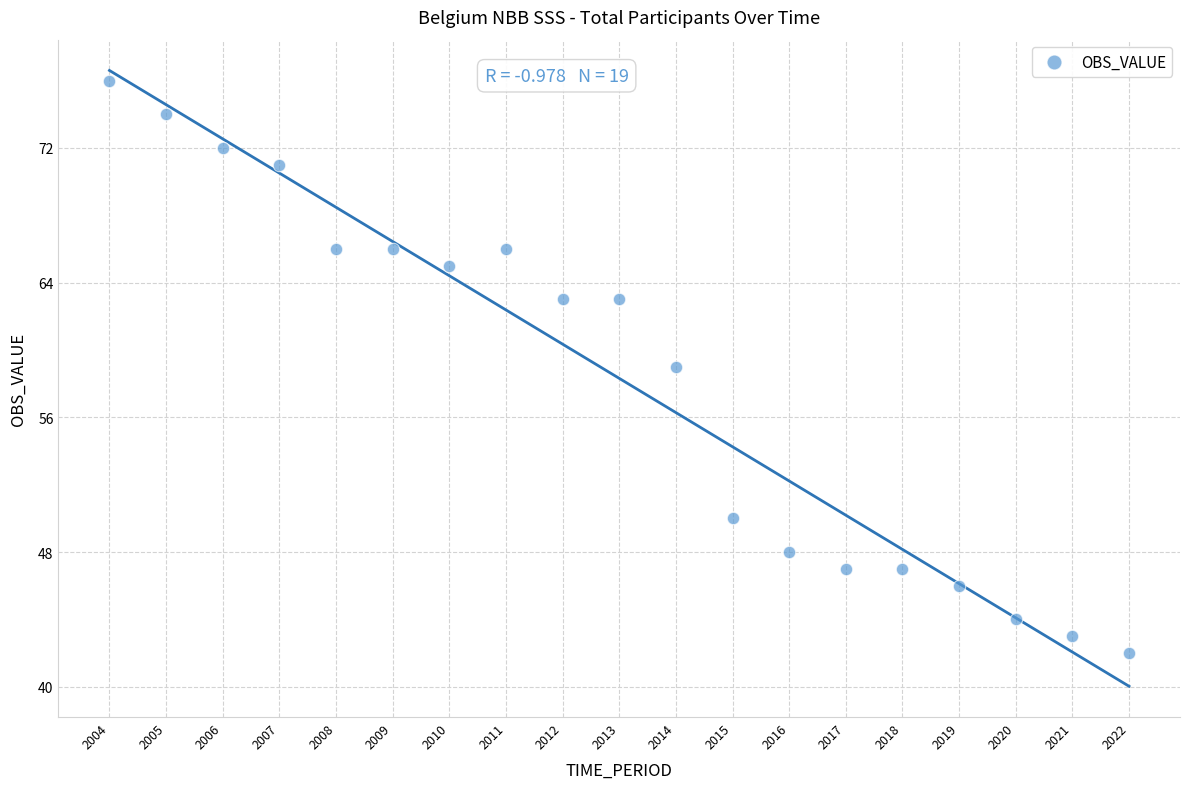

What is the range of Y values (max minus min)?

34